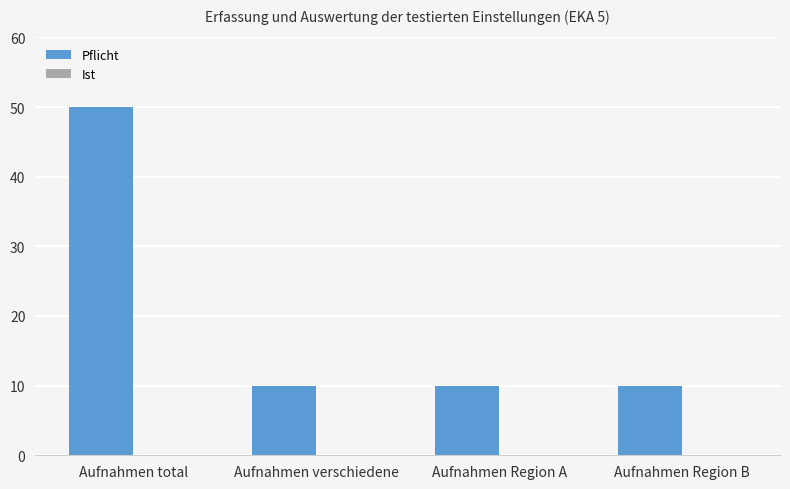

True or false: the data shows 10 at Aufnahmen Region A.

True